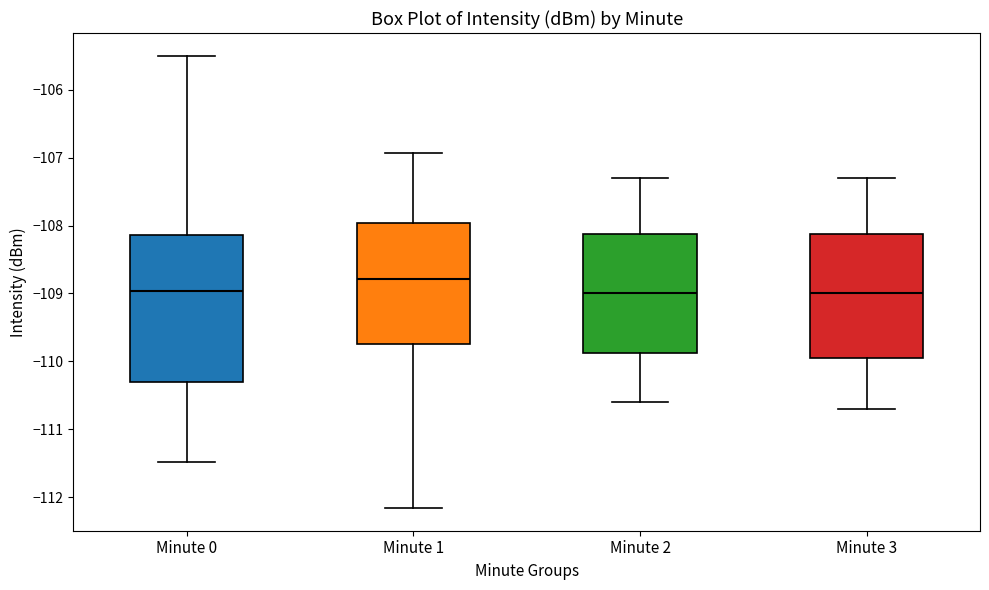

Where does the median line of the box for Minute 0 sit on the y-axis? The values are not printed on the chart, so give them approximately, as read against the axis.

-109.0